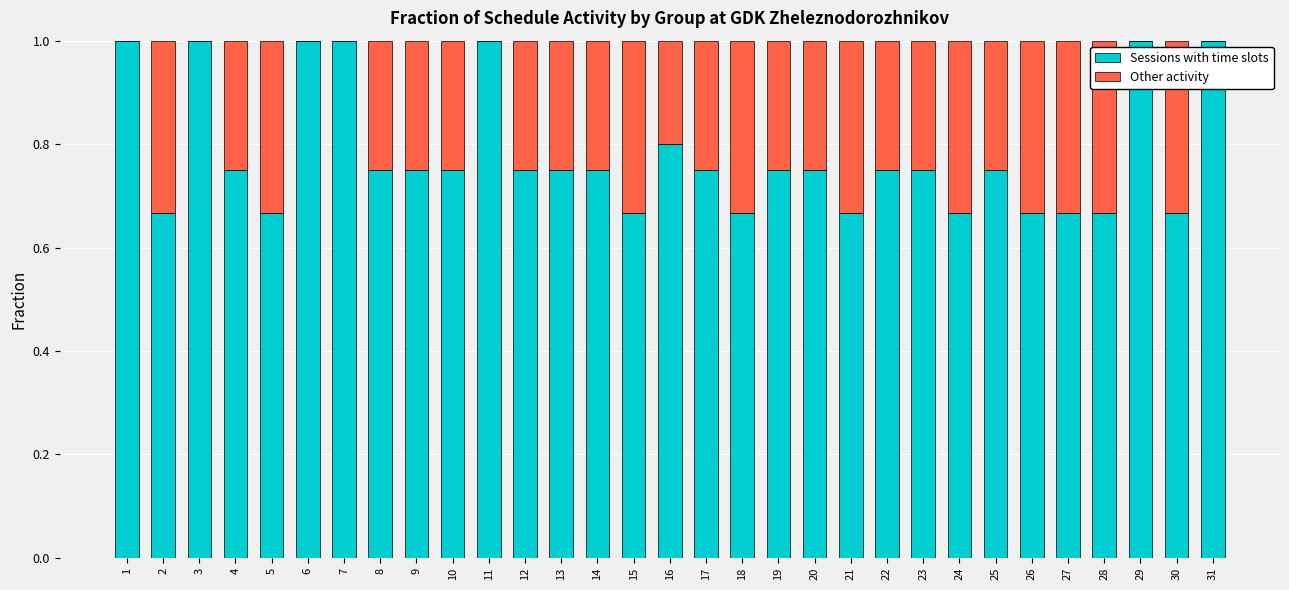

How many Sessions with time slots values are between 0 and 1?

31